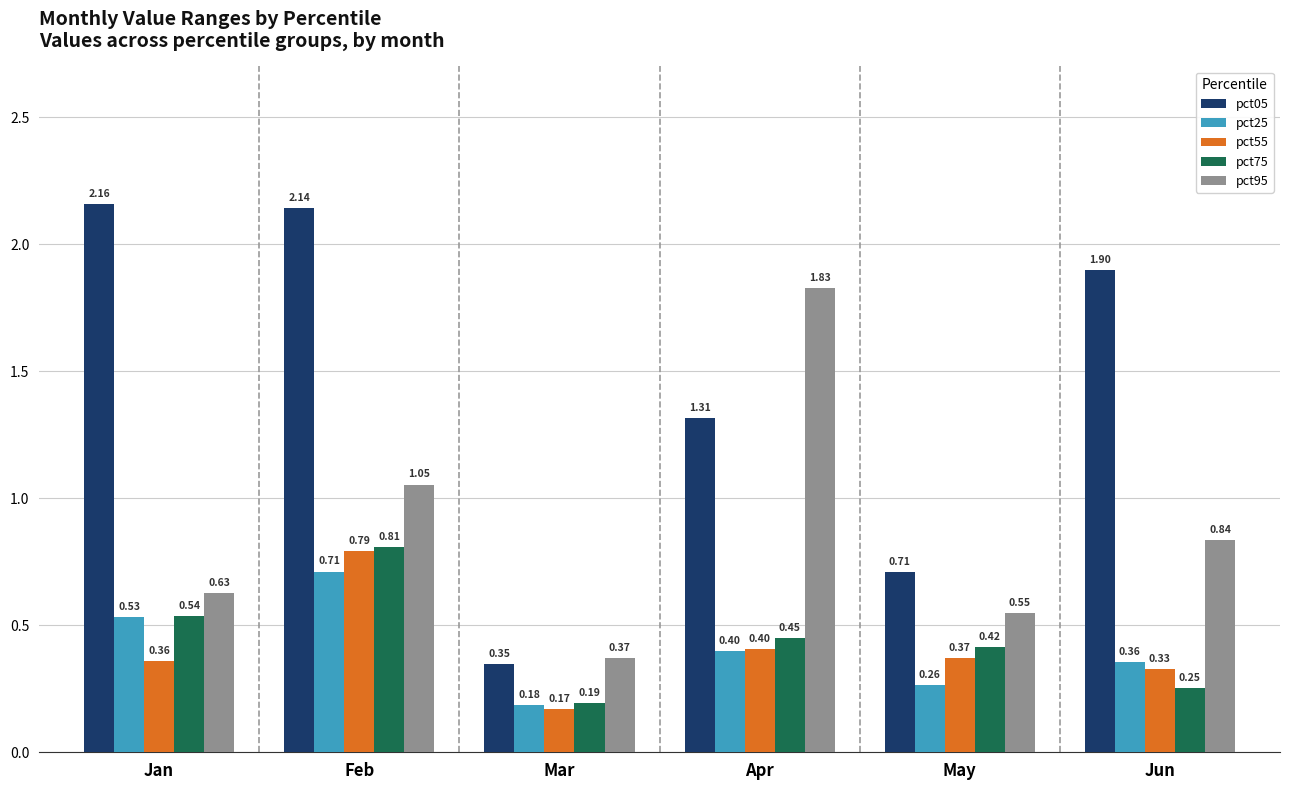

Count the number of data series in this chart.

5